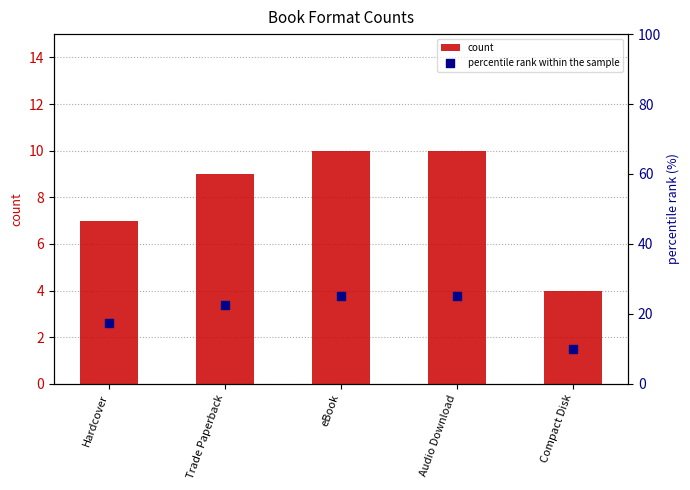

At which category is the sum across all series the highest?

eBook